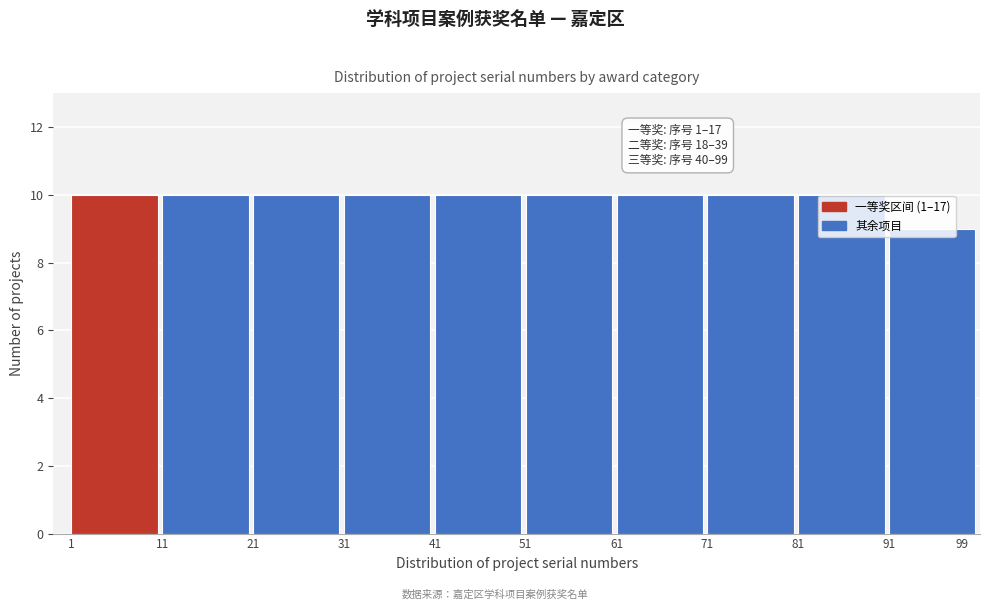

What is the value of the 4th bar from the left?

10